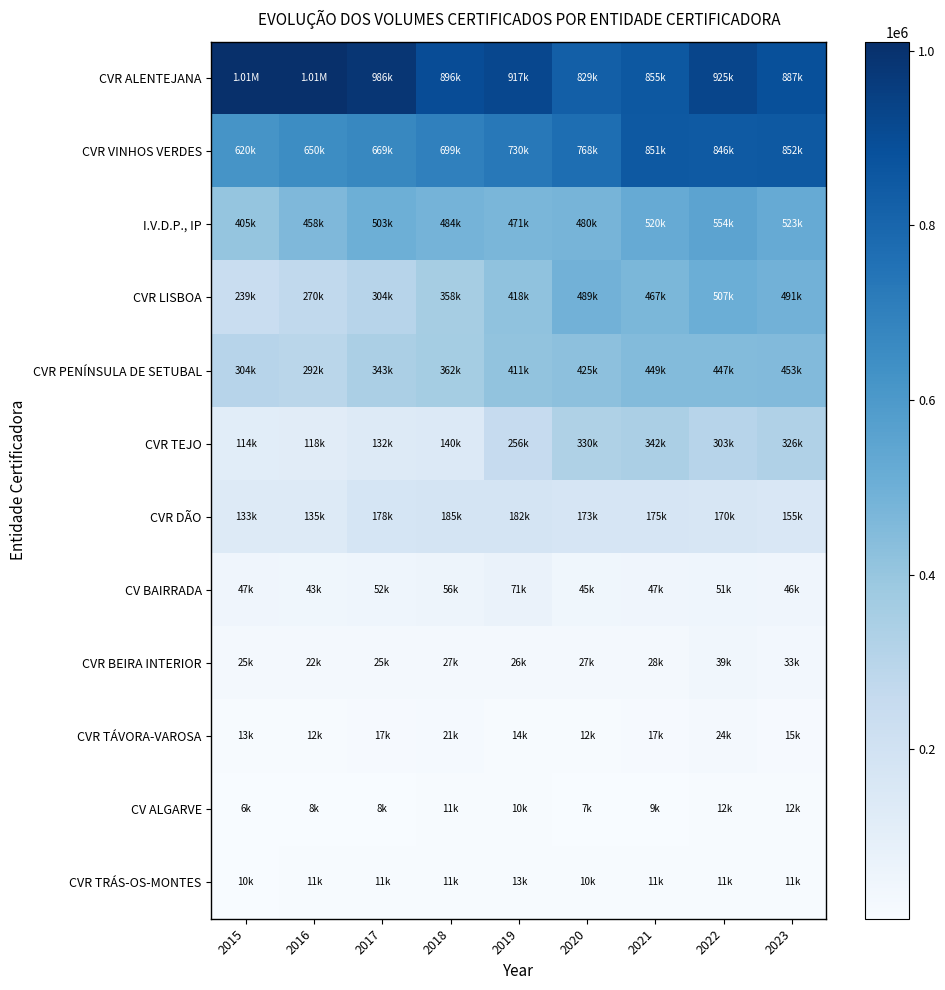

Which category has the lowest value across all series?

2015